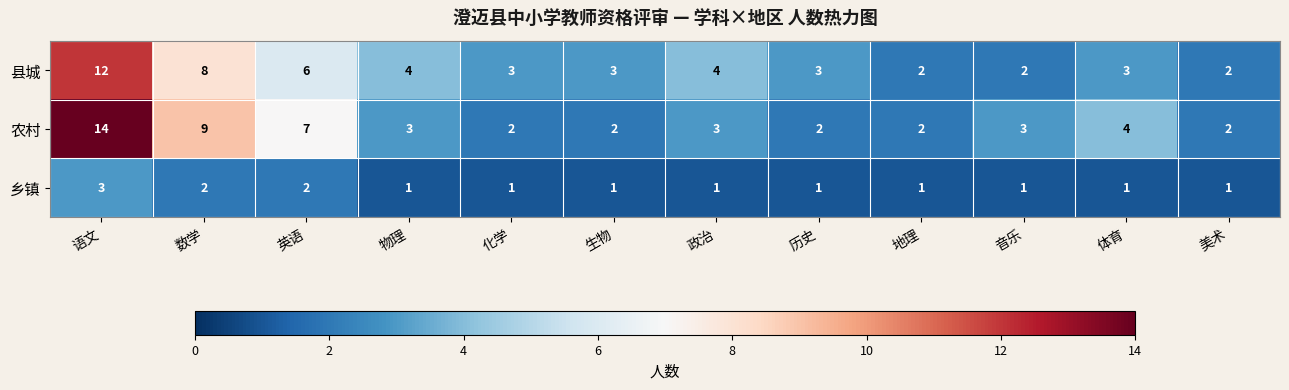

Is it true that 县城 equals 4 at 物理?

True